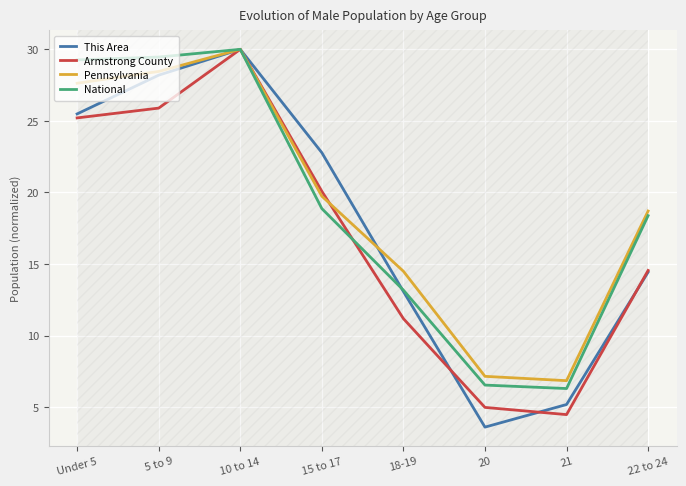

Reading left to right, list all the values displayed in this chart.

This Area: 25.5	28.2	30.0	22.8	13.1	3.6	5.2	14.4
Armstrong County: 25.2	25.9	30.0	20.1	11.2	5.0	4.5	14.6
Pennsylvania: 27.6	28.5	30.0	19.7	14.5	7.2	6.9	18.7
National: 29.3	29.5	30.0	18.9	13.2	6.5	6.3	18.4